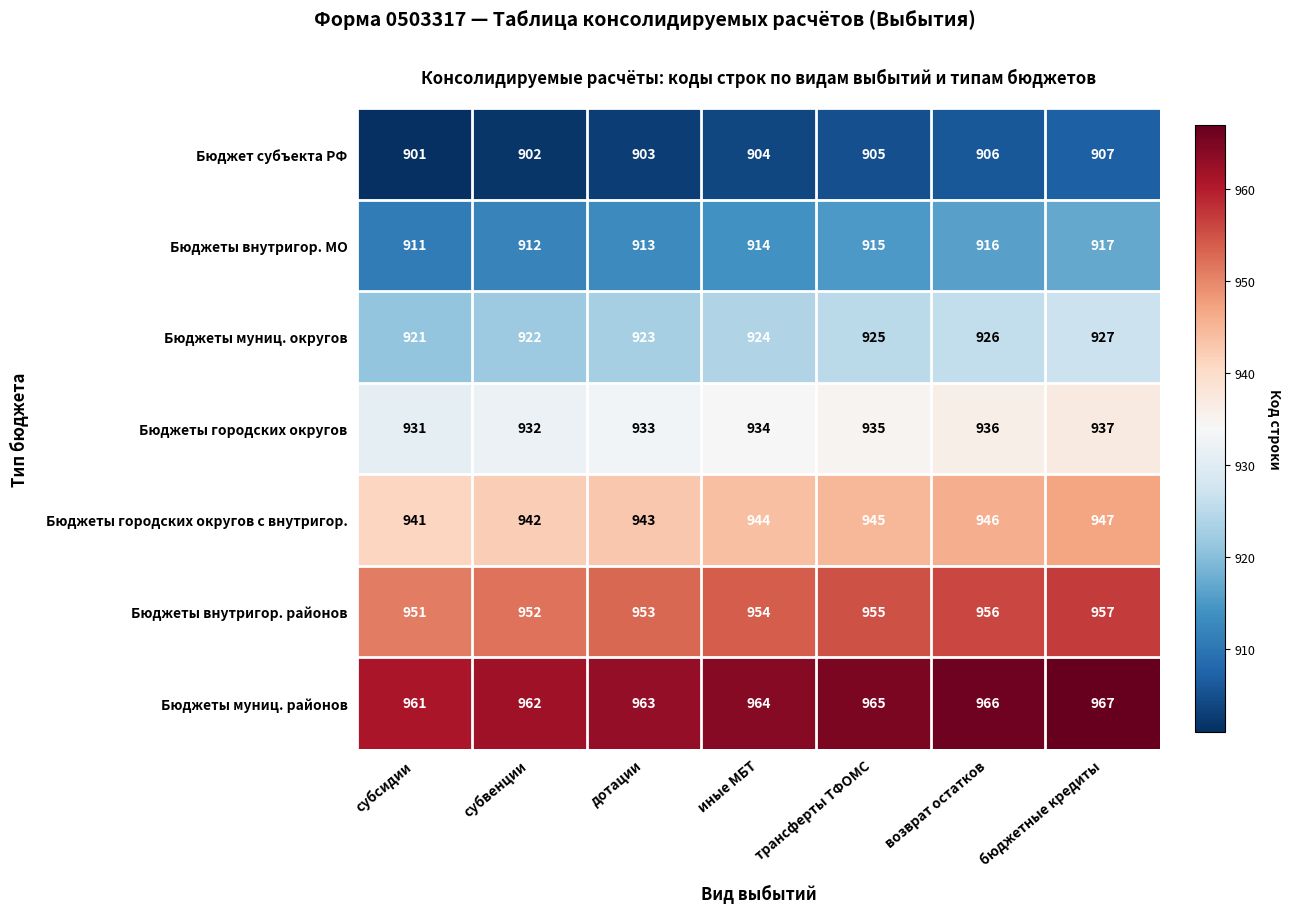

List the labels in order of Бюджеты внутригор. МО value, largest first.

бюджетные кредиты, возврат остатков, трансферты ТФОМС, иные МБТ, дотации, субвенции, субсидии